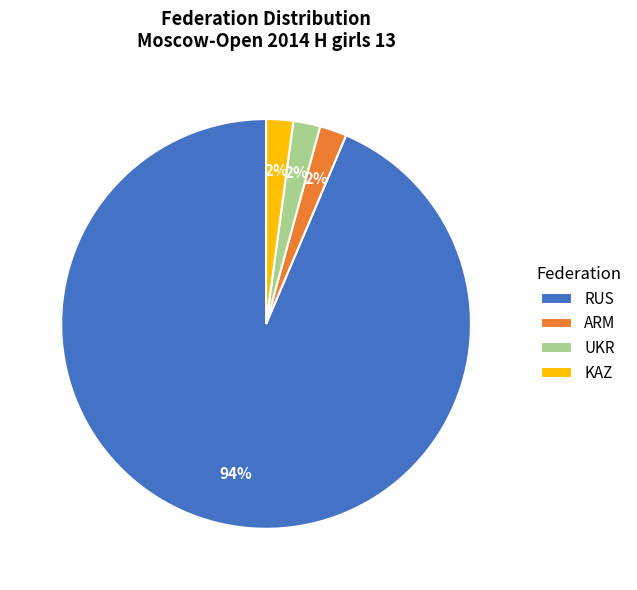

Do KAZ and ARM together represent more than half of the pie?

No